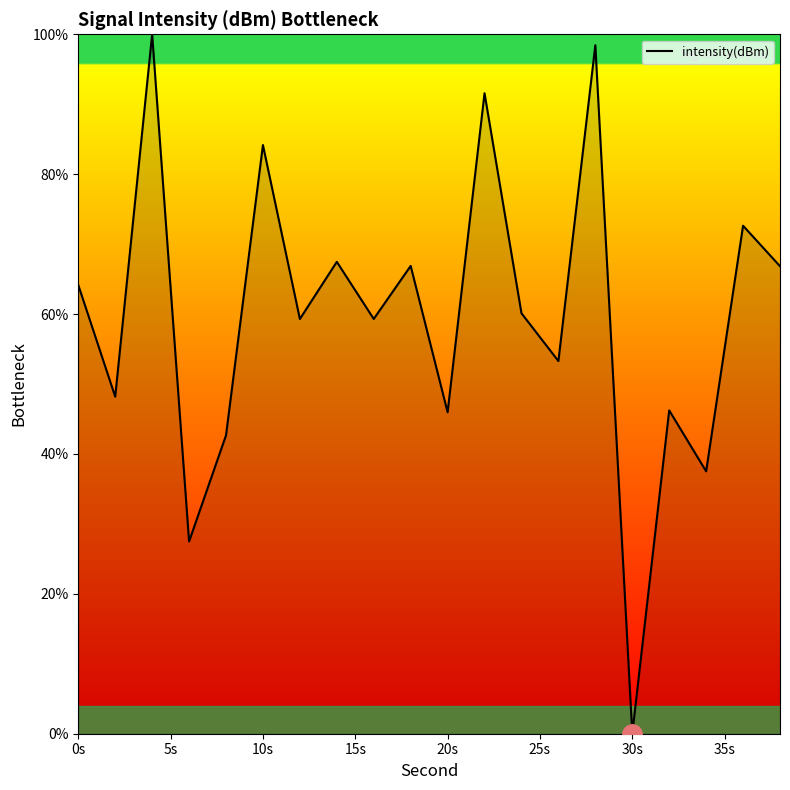

The value at 20s is 46.0. True or false?

True